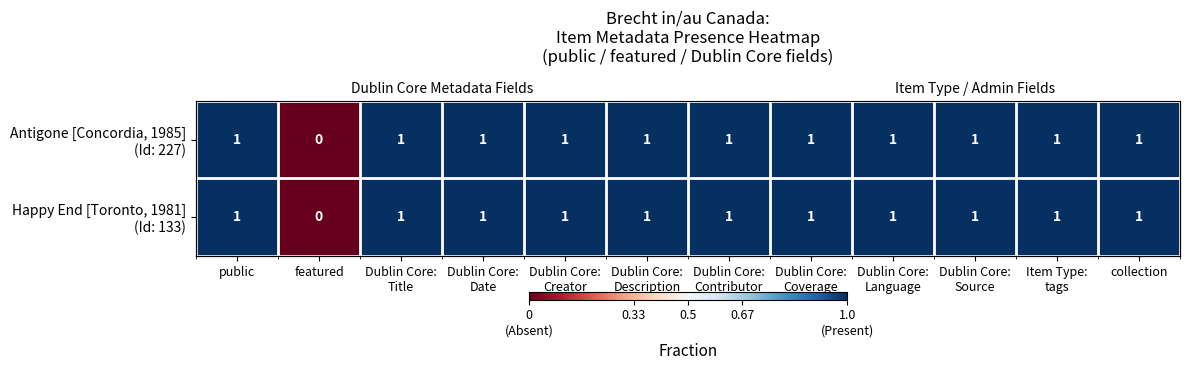

Is it true that Antigone [Concordia, 1985] (Id: 227) equals 1 at Dublin Core: Title?

True